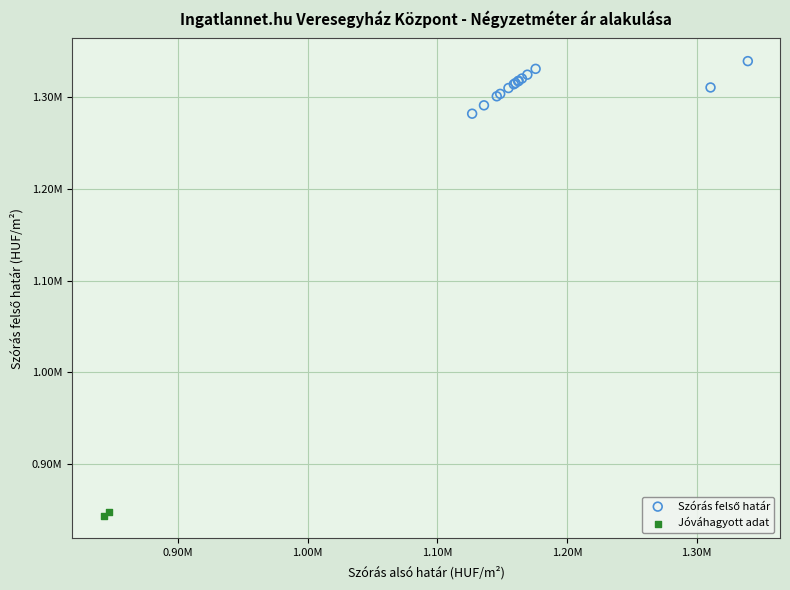

Which series contains the lowest Y value?

Jóváhagyott adat